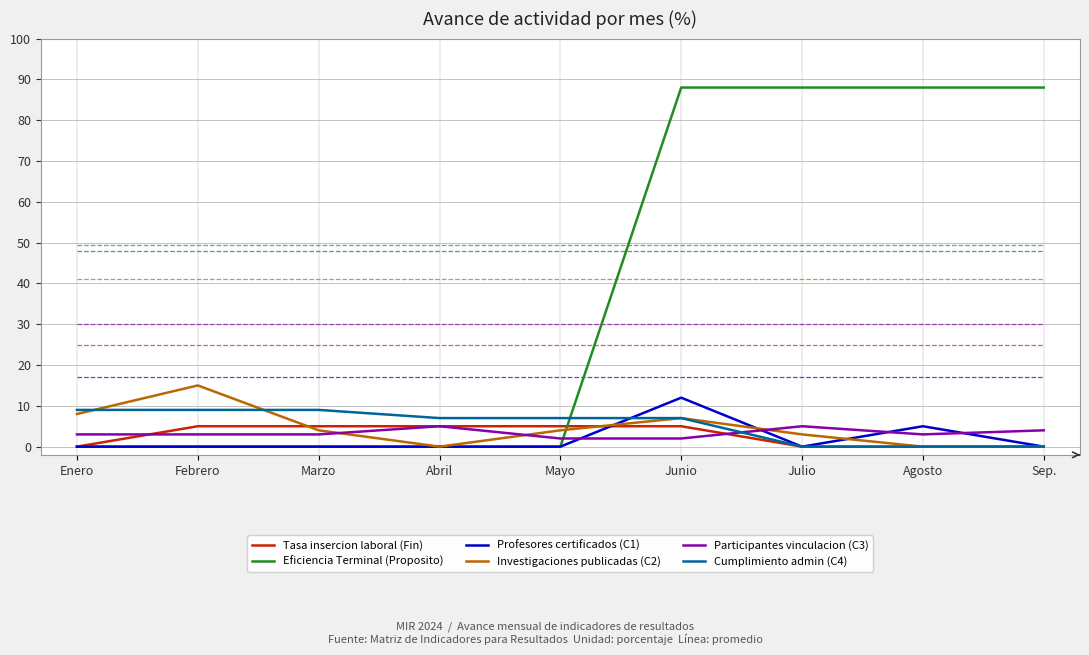

What is the label of the 9th point from the right?

Enero